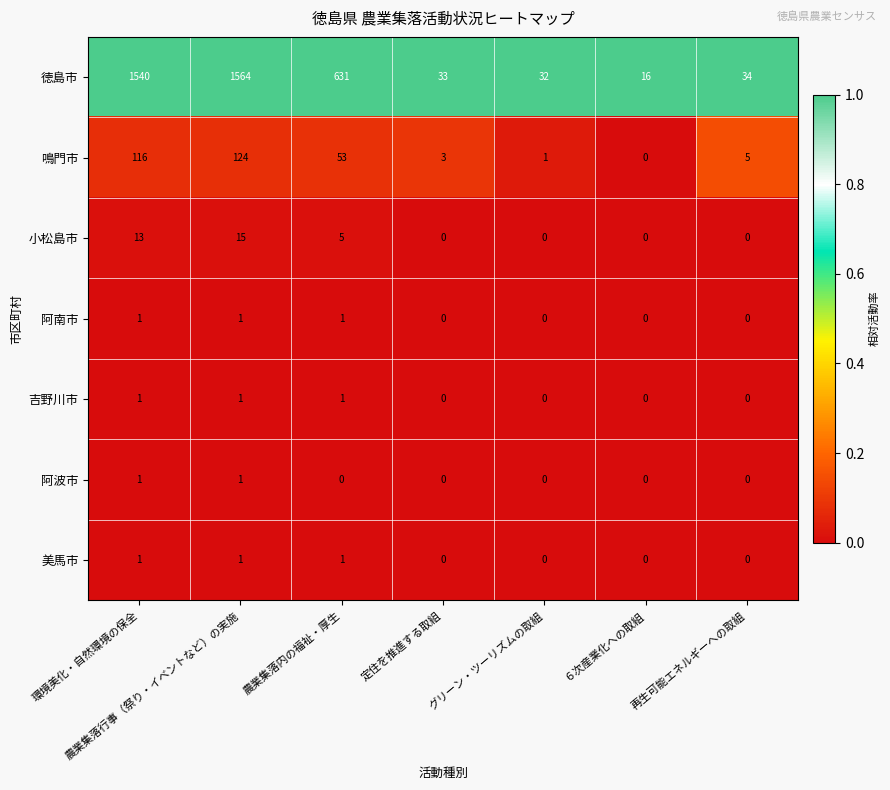

Which label corresponds to the largest value in the chart?

農業集落行事（祭り・イベントなど）の実施